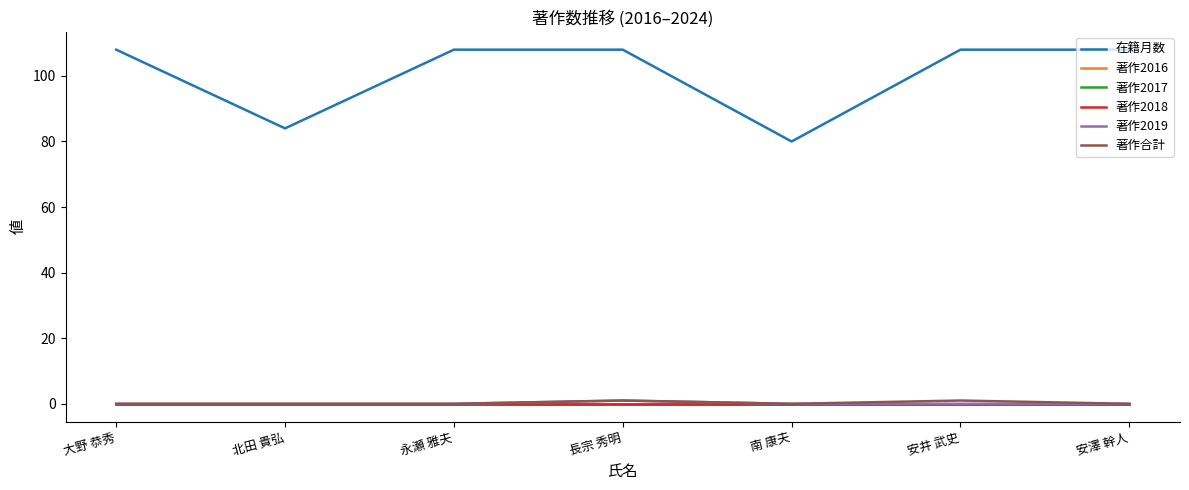

True or false: 在籍月数 and 著作2018 cross at least once.

False